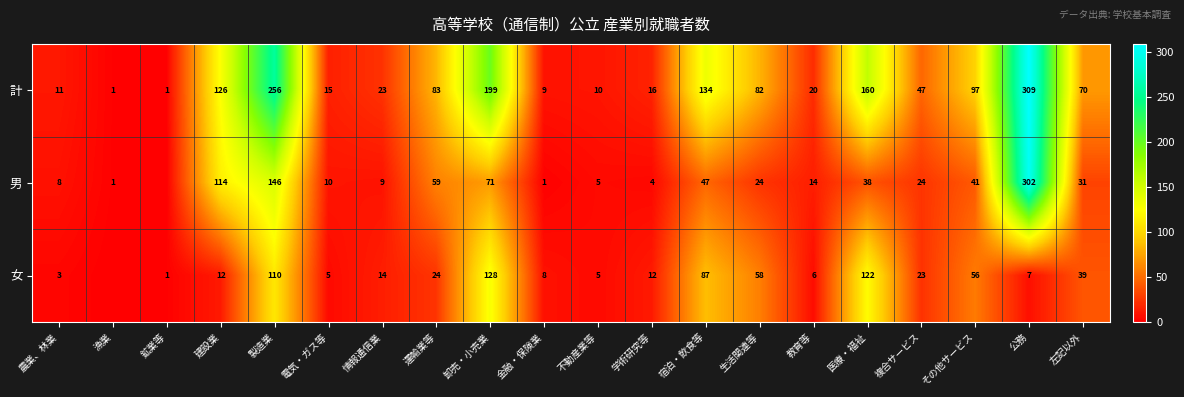

Which series changed the most between 金融・保険業 and 医療・福祉?

計